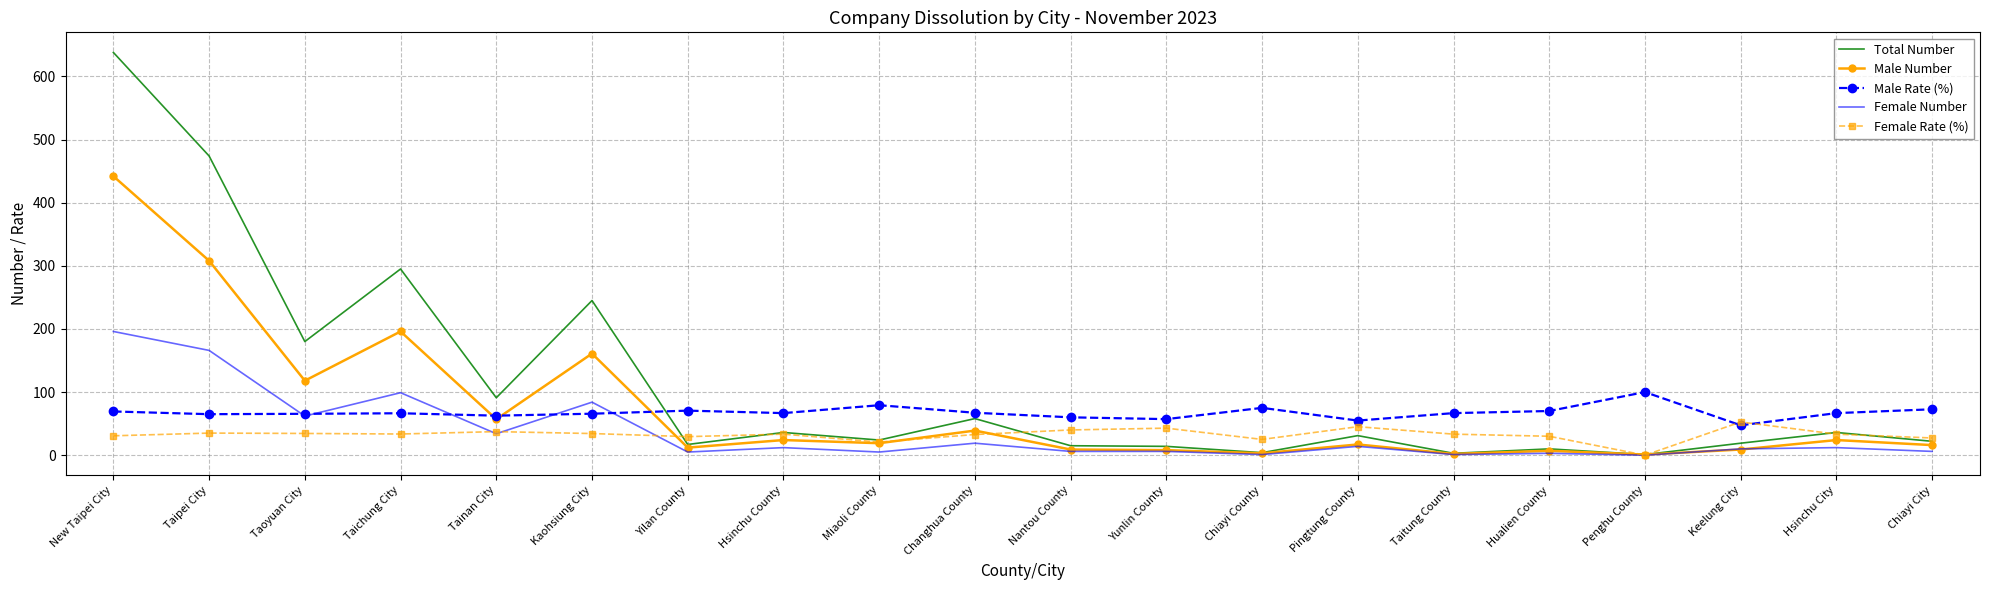

True or false: Total Number and Male Rate (%) cross at least once.

True